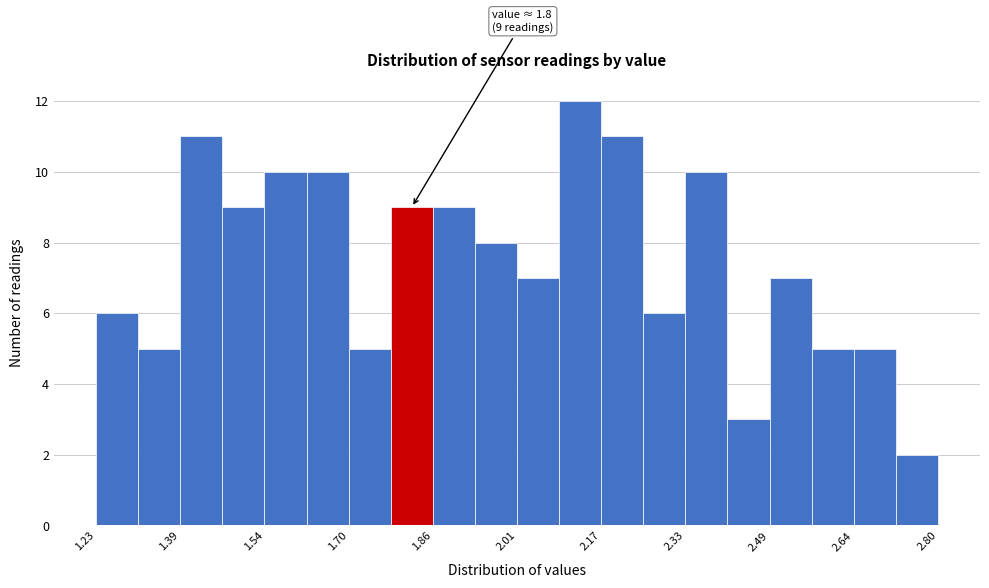

Read against the x-axis, roughly where is the centre of the tallest bar?

2.14